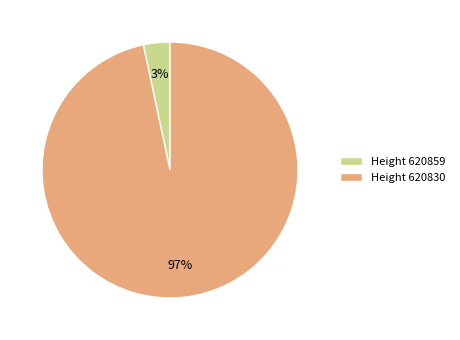

What is the smallest slice in the pie chart?

Height 620859